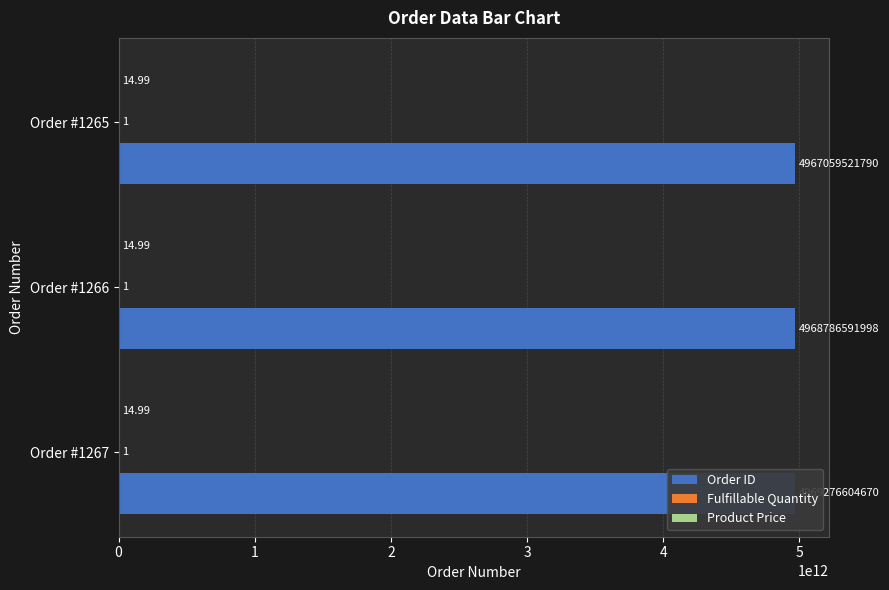

What is the difference between the maximum and minimum values in the Order ID series?

2217082880.0